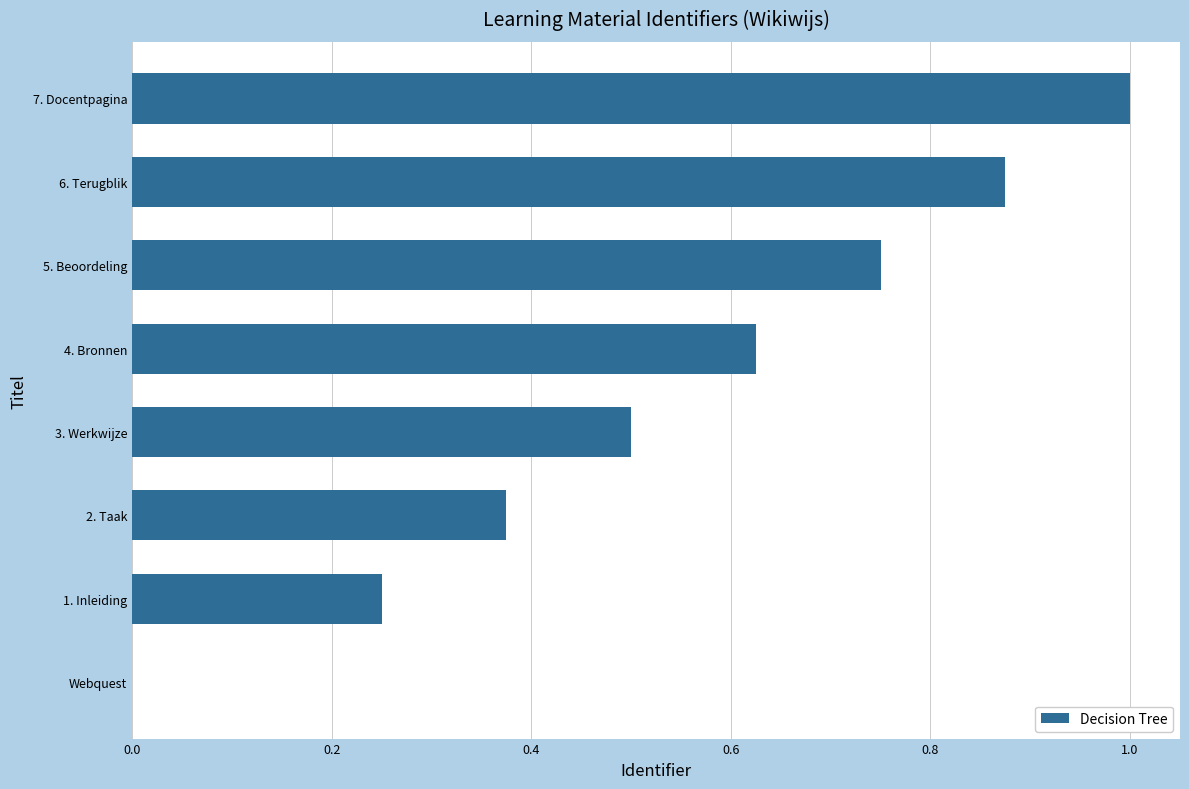

What is the sum of the values at 7. Docentpagina and 6. Terugblik?

1.9